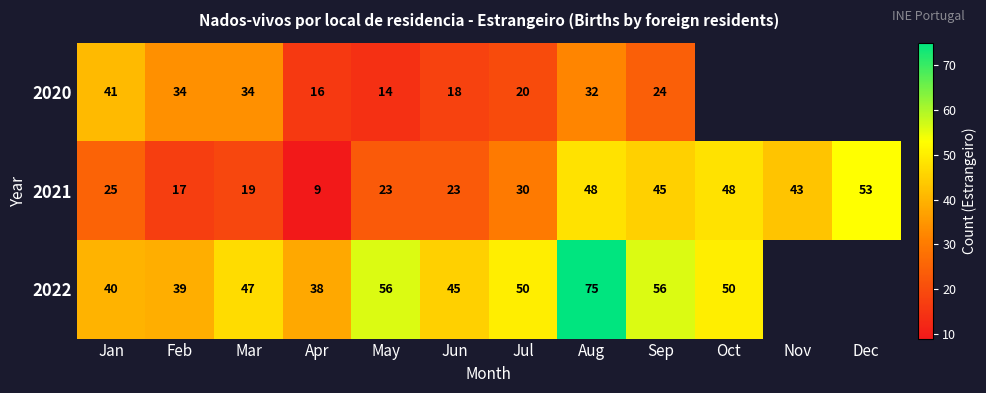

At which category is the sum across all series the highest?

Aug